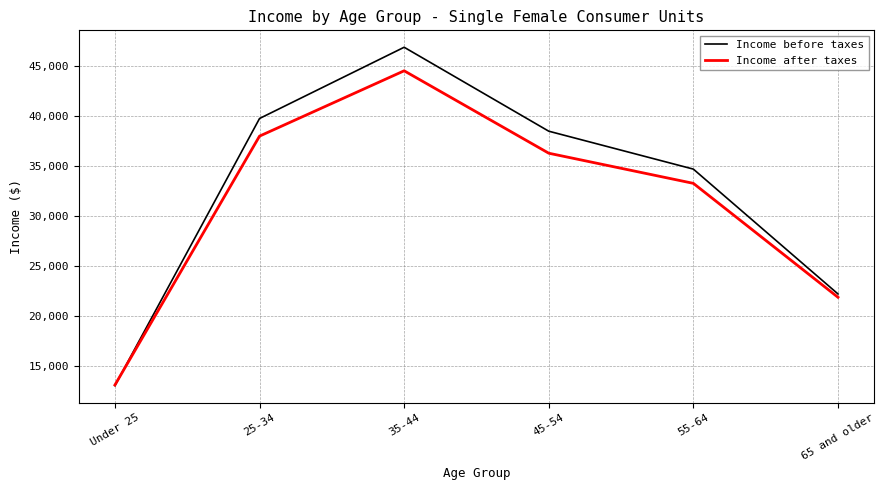

At 65 and older, list the series in order from smallest to largest.

Income after taxes, Income before taxes